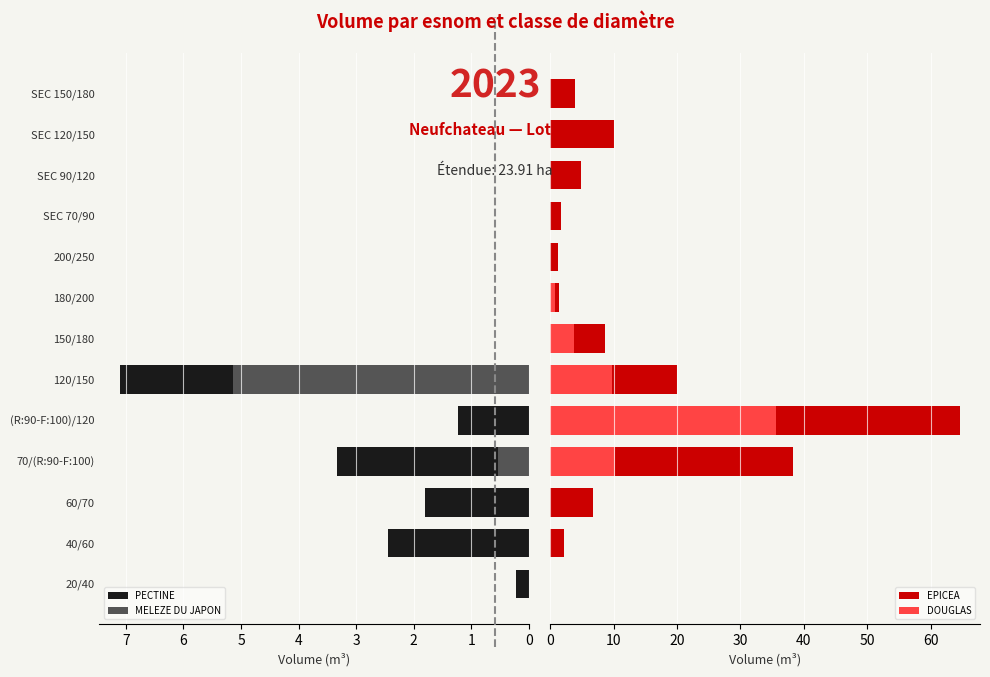

At how many categories does at least one series exceed 10?

3